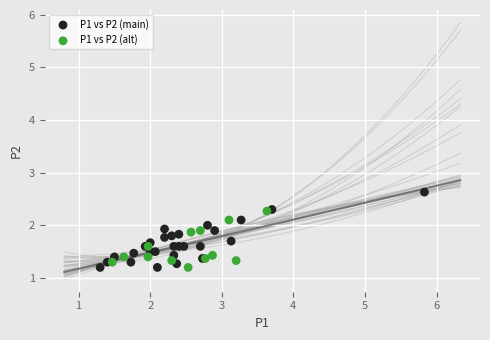

Which series has the largest Y range (max minus min)?

P1 vs P2 (main)